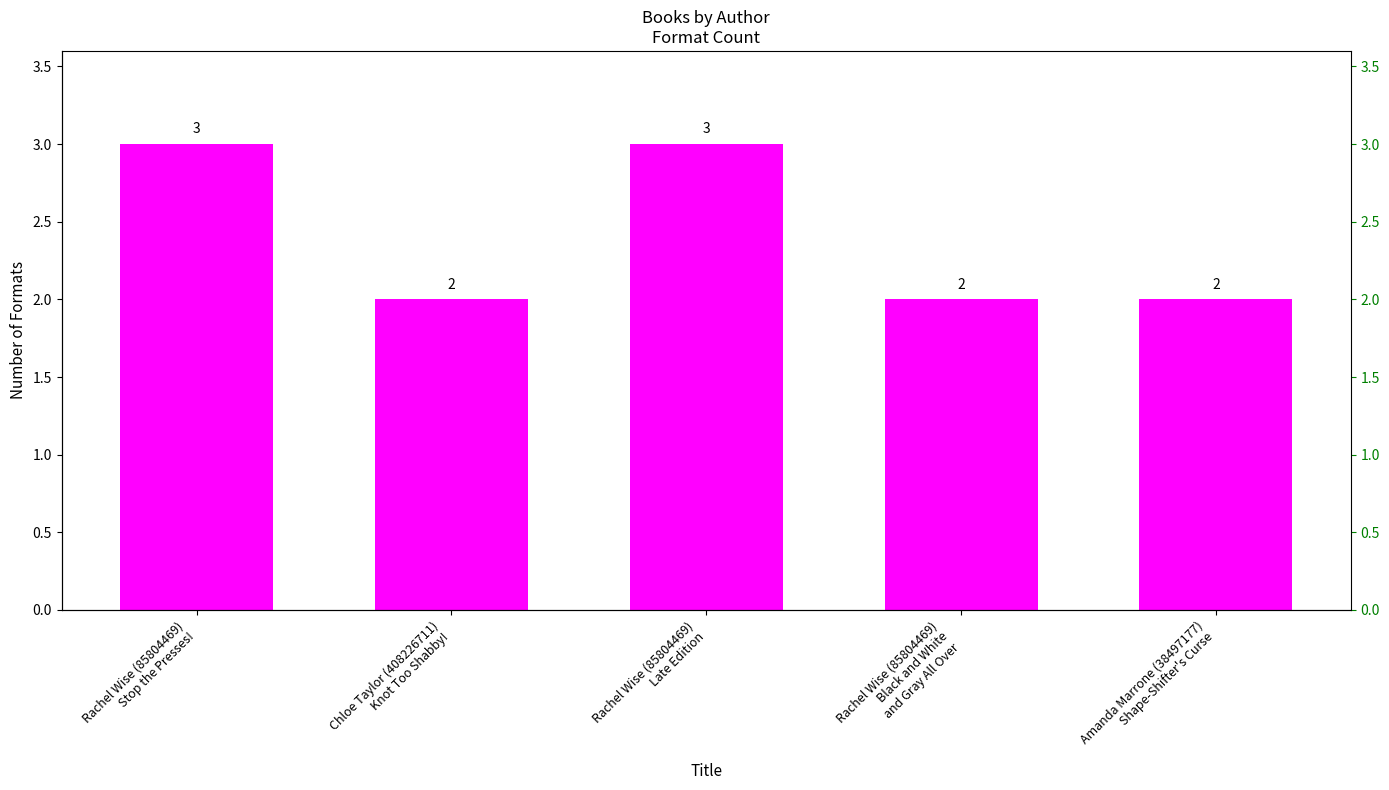

Read the value at Rachel Wise (85804469)
Black and White
and Gray All Over.

2